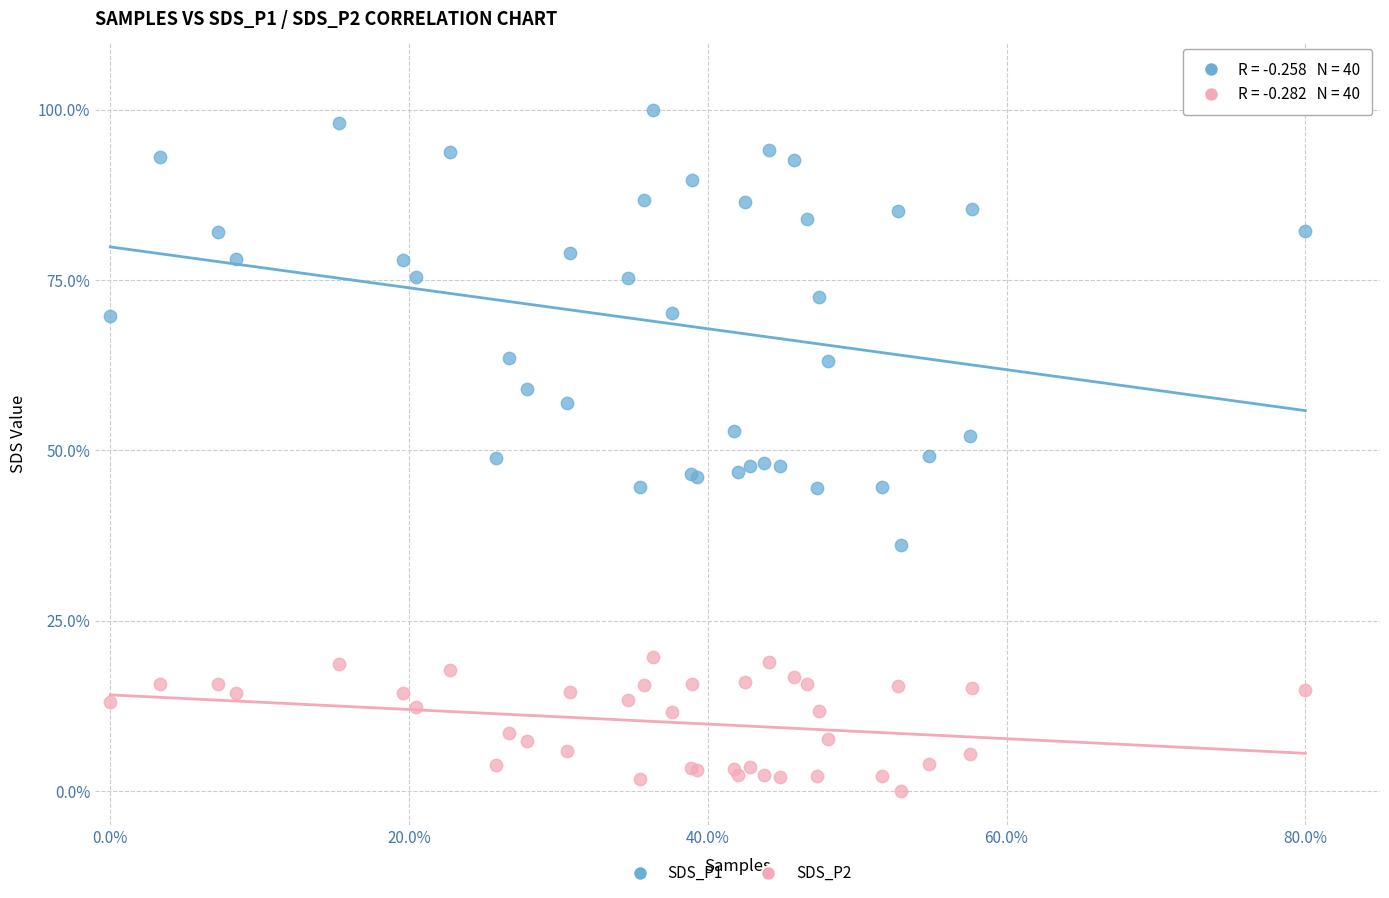

Which series reaches the minimum Y coordinate?

SDS_P2